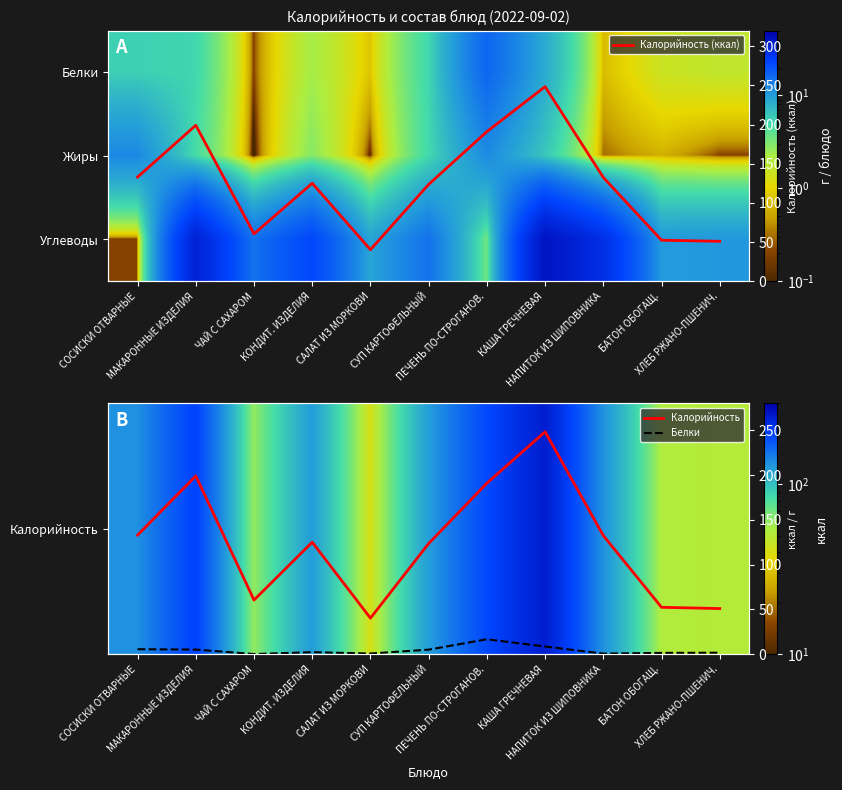

What is the lowest value of the Калорийность (ккал) series?

40.3